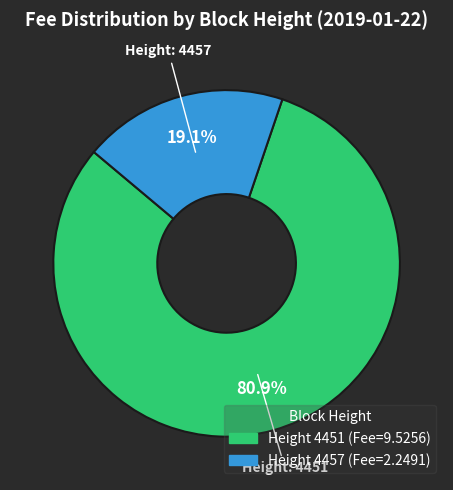

Does any single category account for the majority?

Yes